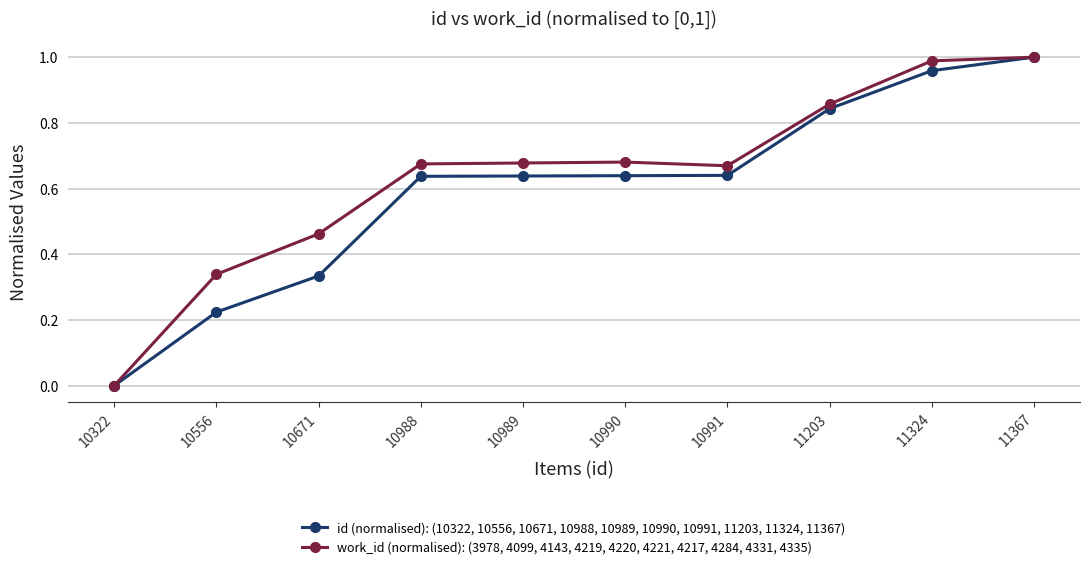

Which category has the lowest value in the work_id (normalised): (3978, 4099, 4143, 4219, 4220, 4221, 4217, 4284, 4331, 4335) series?

10322